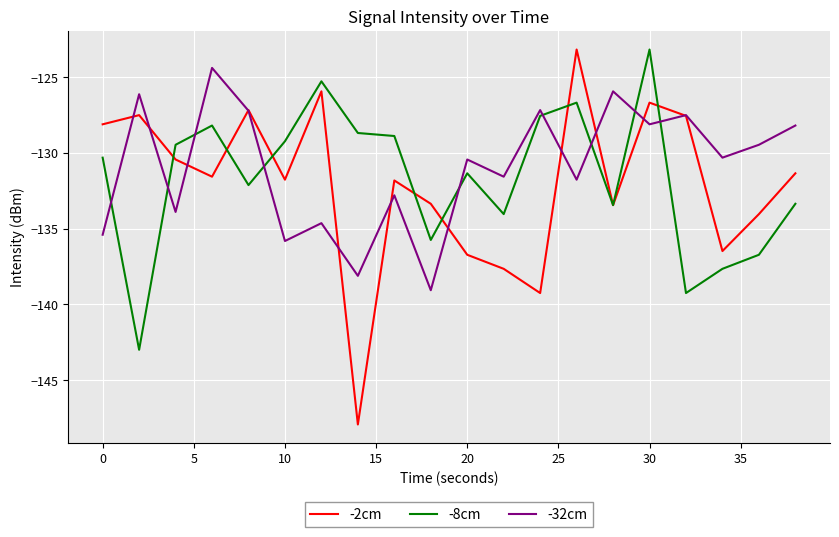

How many times do -8cm and -32cm cross each other?

9